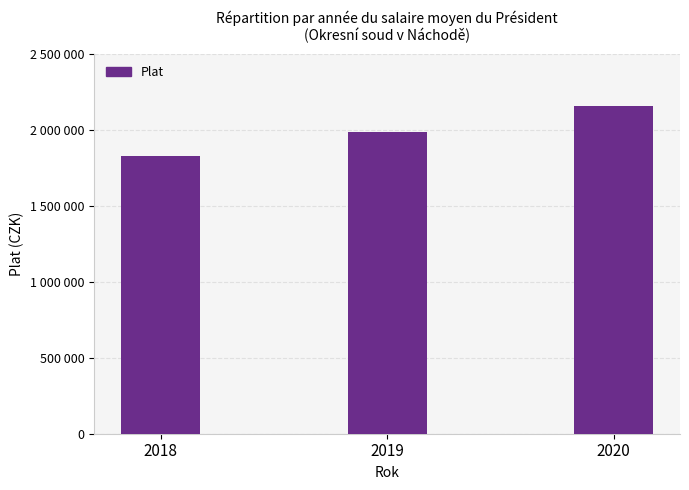

What is the ratio of the value at 2020 to the value at 2019?

1.1